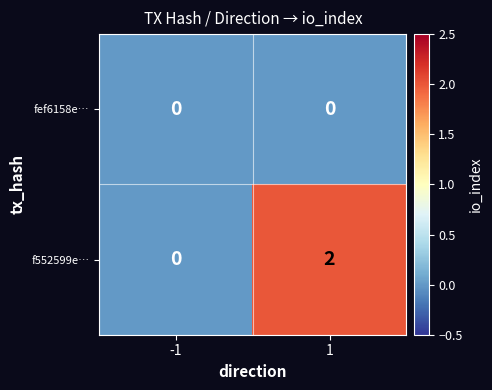

Reading right to left, what are all the values shown in this chart?

fef6158e…: 0	0
f552599e…: 2	0